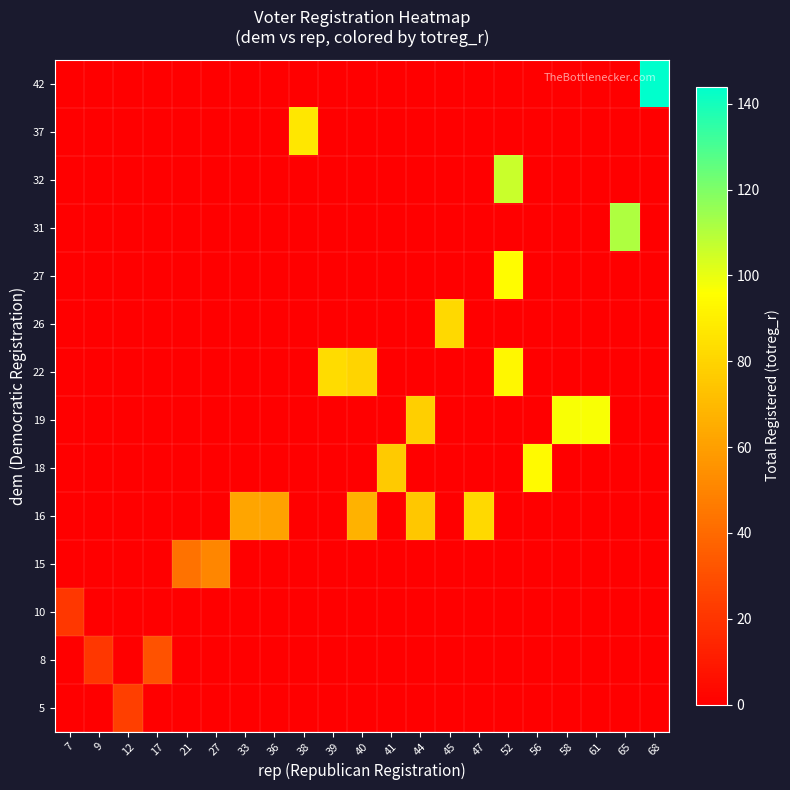

At how many categories does at least one series exceed 88?

6